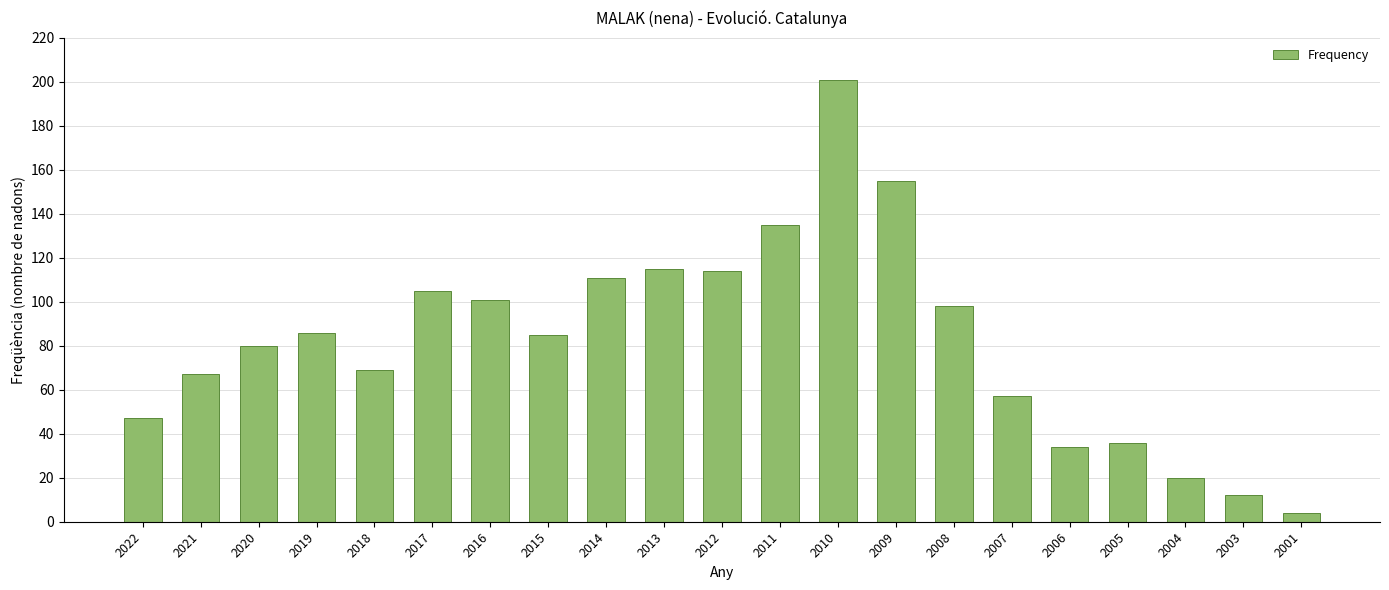

Approximately how many times larger is the value at 2014 compared to 2010?

0.6